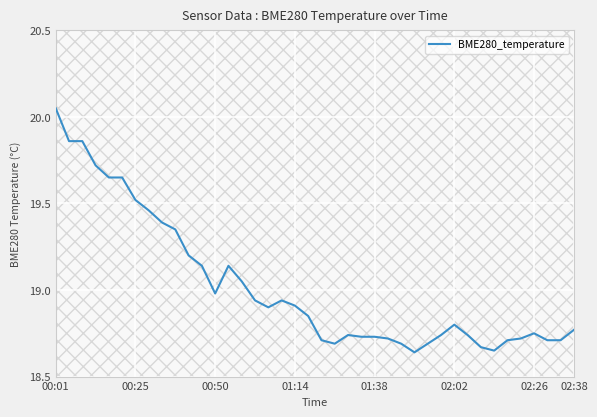

Which category has the lowest value across all series?

27